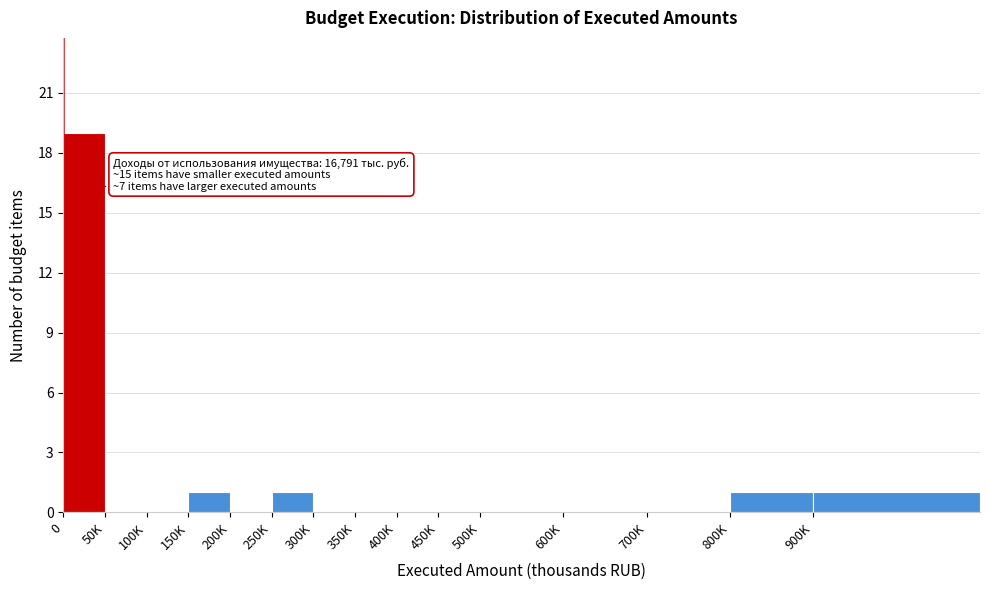

Reading right to left, extract all data points from this chart.

900K=1	800K=1	700K=0	600K=0	500K=0	450K=0	400K=0	350K=0	300K=0	250K=1	200K=0	150K=1	100K=0	50K=0	0=19